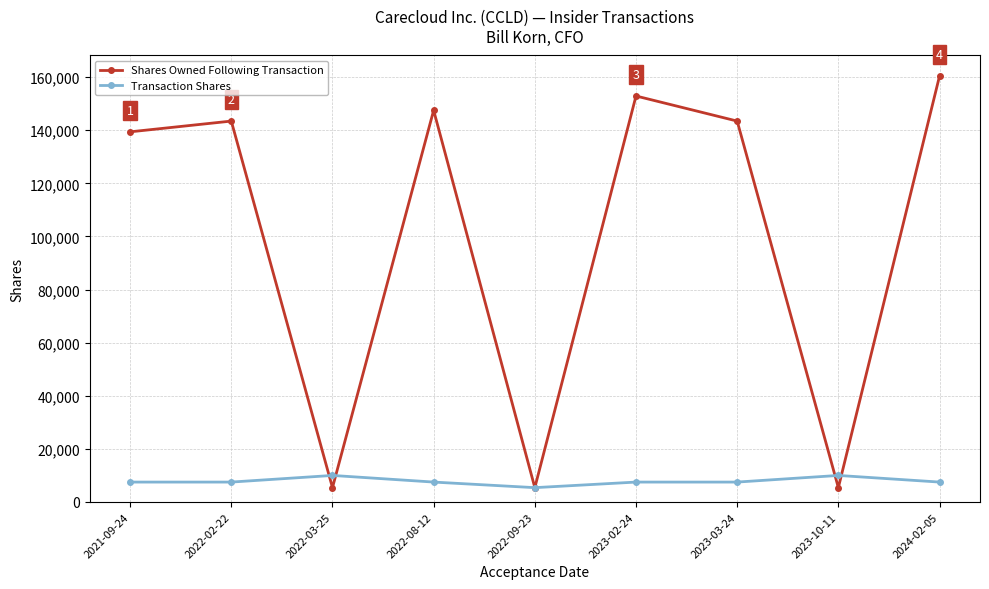

Where do Shares Owned Following Transaction and Transaction Shares first cross each other?

2022-02-22 and 2022-03-25